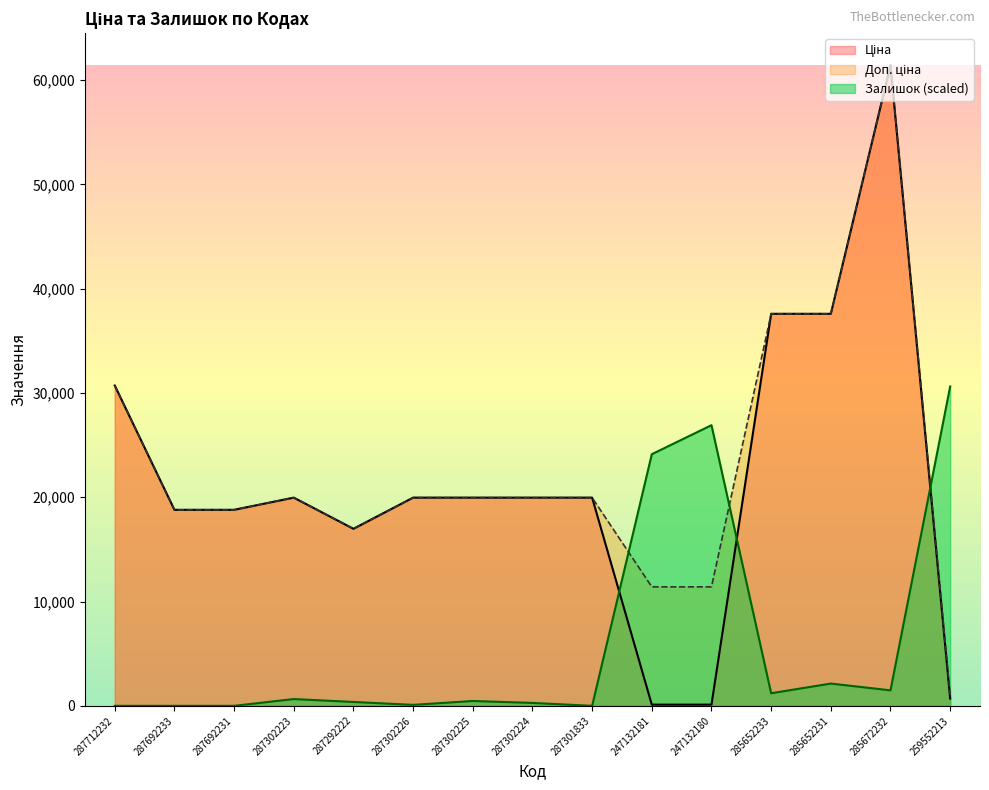

At 285672232, list the series in order from largest to smallest.

Ціна, Доп. ціна, Залишок